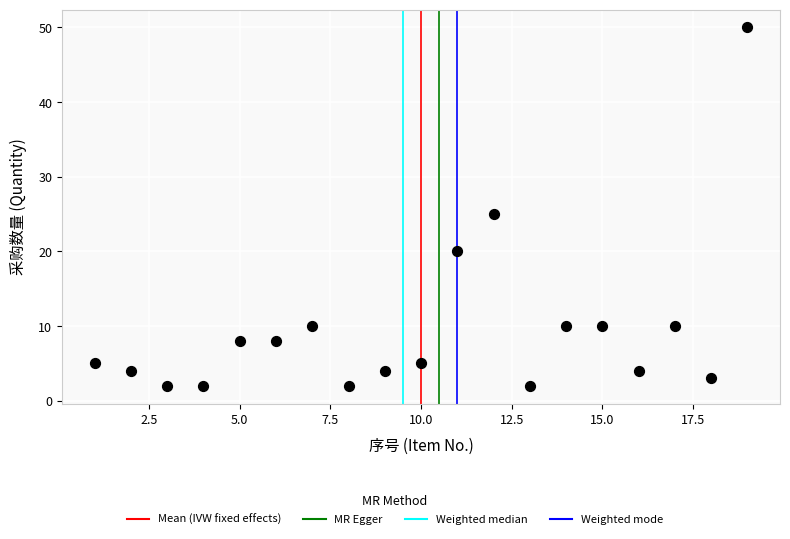

What Y value in the scatter plot is closest to 26?

25